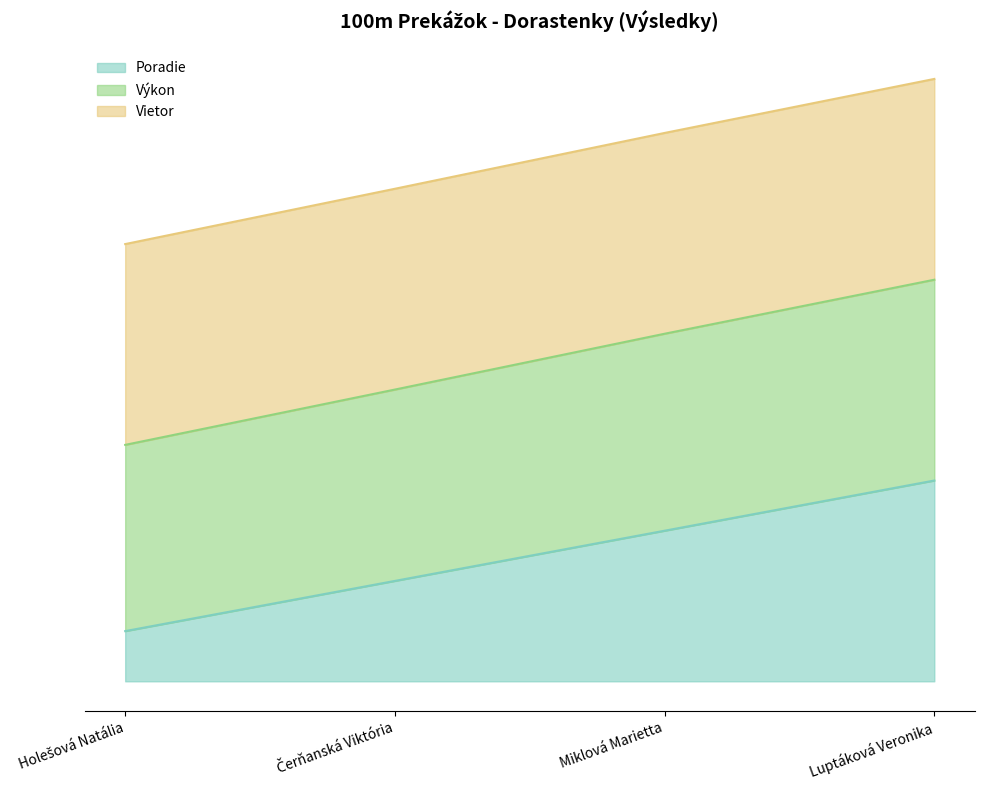

What is the label of the 4th point from the left?

Luptáková Veronika